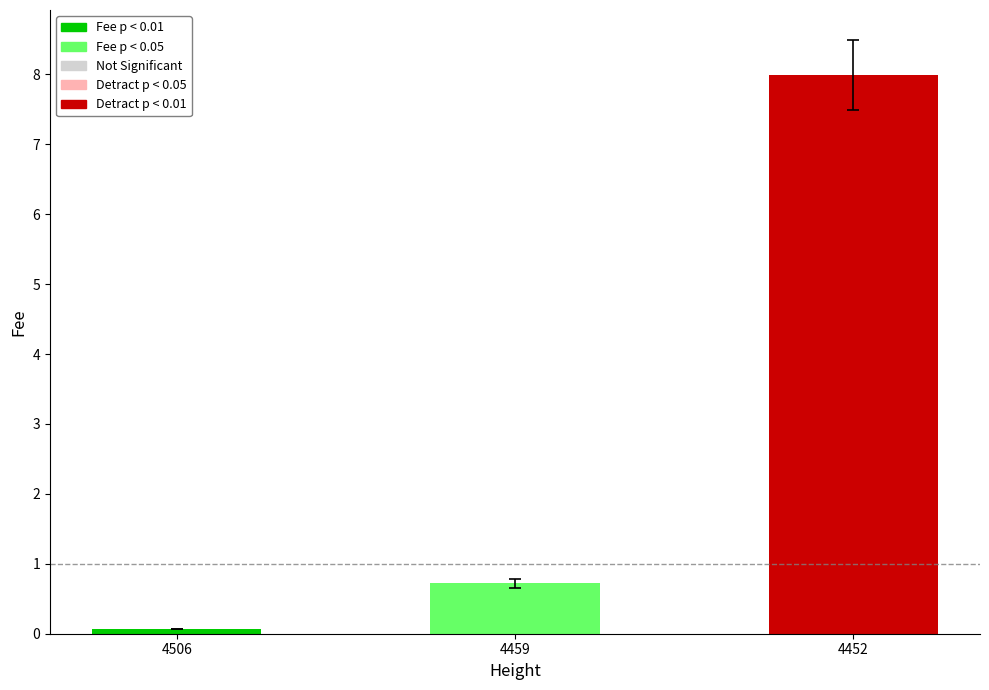

What is the value of the 2nd bar from the left?

0.7